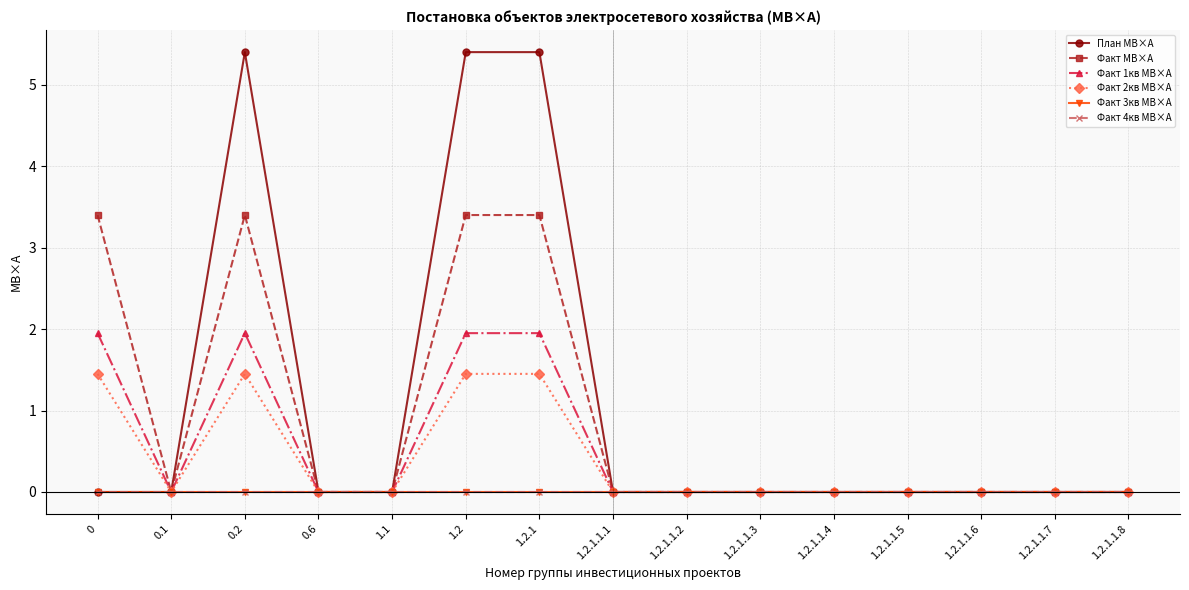

Between 0.6 and 1.2.1.1.4, which is larger?

0.6